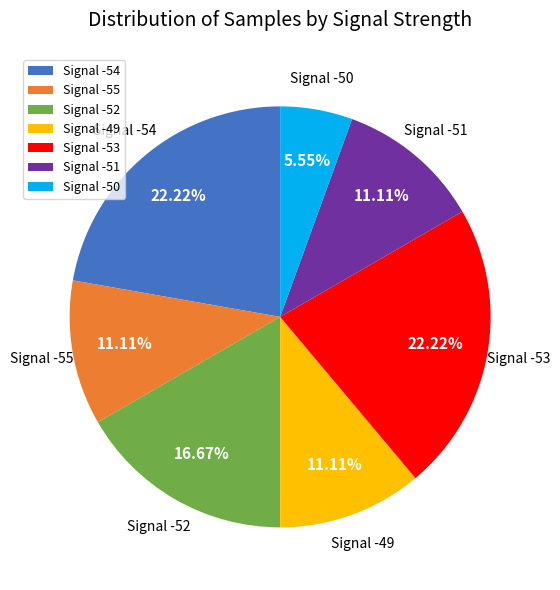

Is there a majority slice in this chart?

No